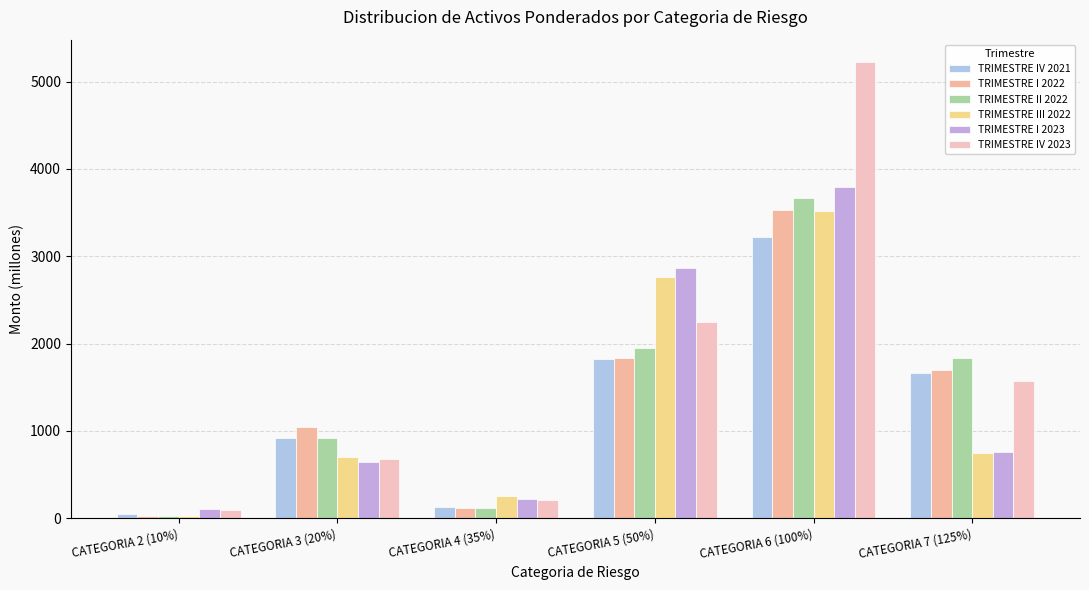

What is the sum of the TRIMESTRE III 2022 values at CATEGORIA 6 (100%) and CATEGORIA 3 (20%)?

4222.1